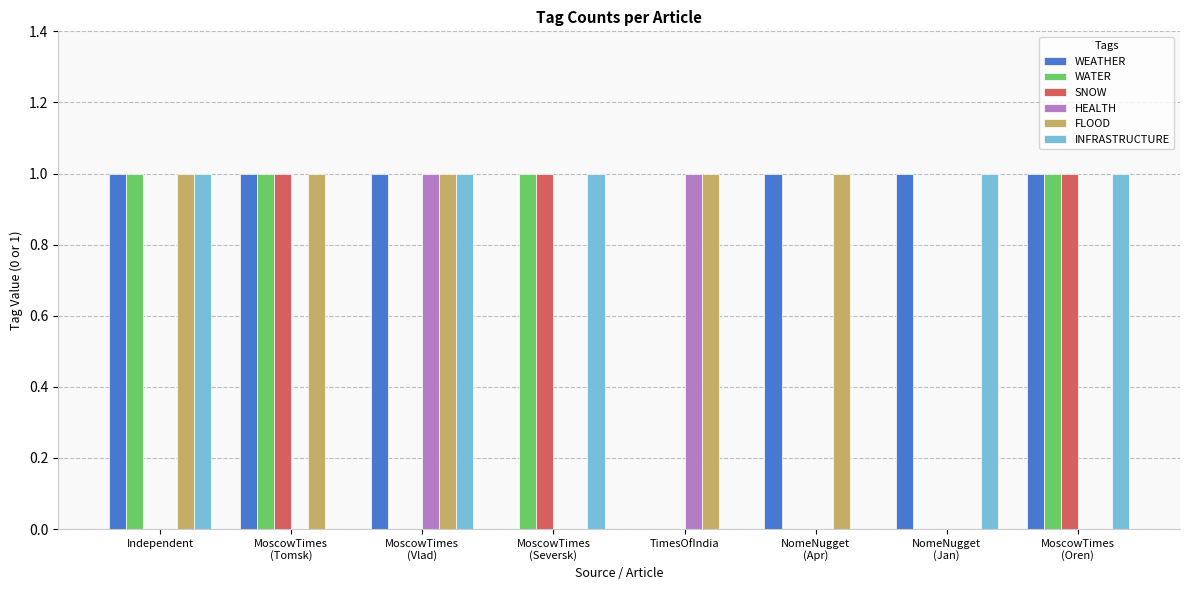

Is the value of HEALTH at NomeNugget
(Apr) greater than the value of WEATHER at MoscowTimes
(Vlad)?

No